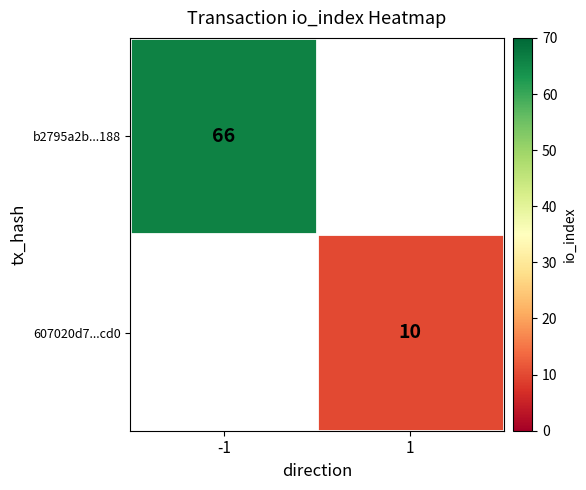

The 607020d7...cd0 series shows 10 at 1. True or false?

True